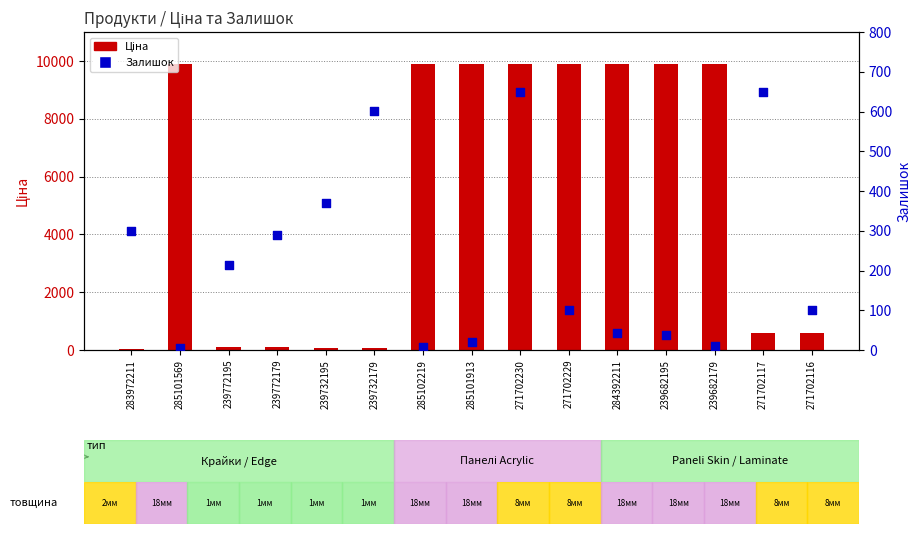

Which series has the largest total across all categories?

Ціна